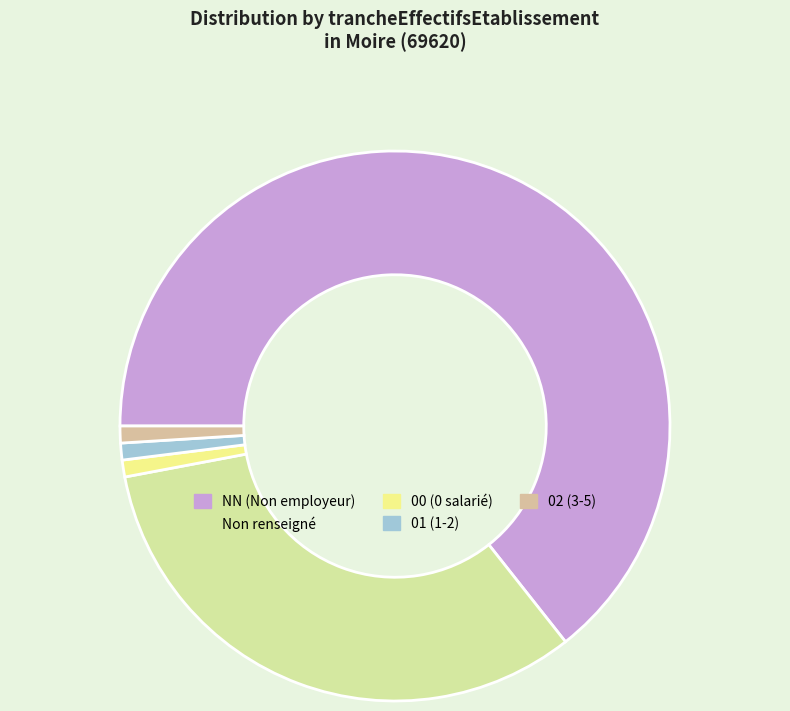

The 00 (0 salarié) slice represents 1% of the pie. True or false?

True